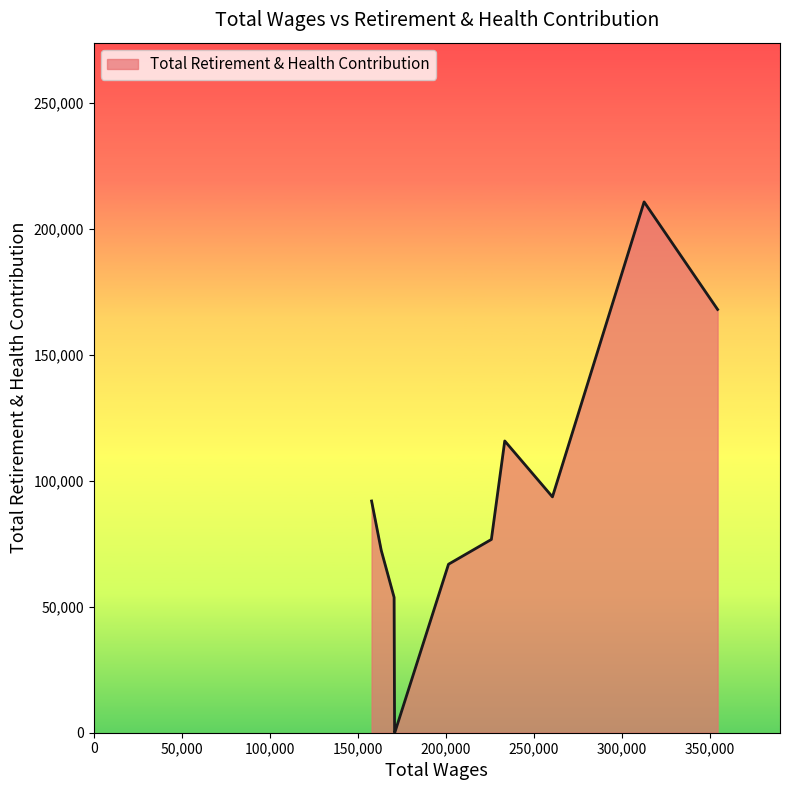

What is the greatest value displayed?

210671